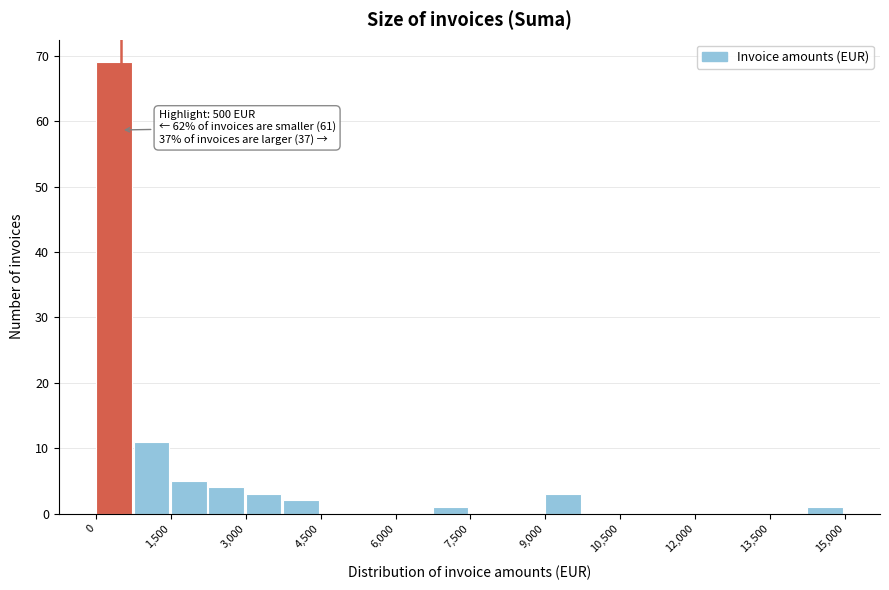

Read against the x-axis, roughly where is the centre of the tallest bar?

400